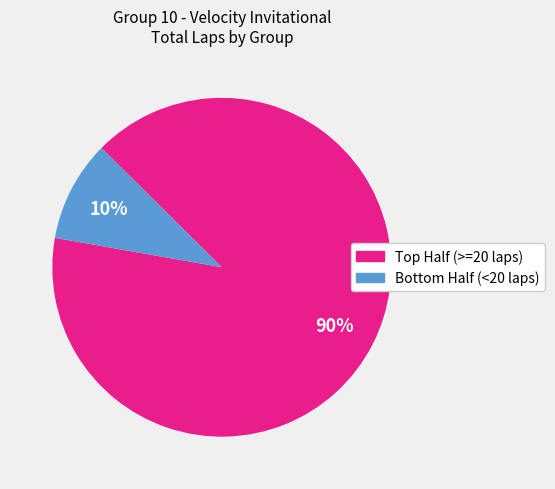

Rank the categories by value from highest to lowest.

Top Half (>=20 laps), Bottom Half (<20 laps)